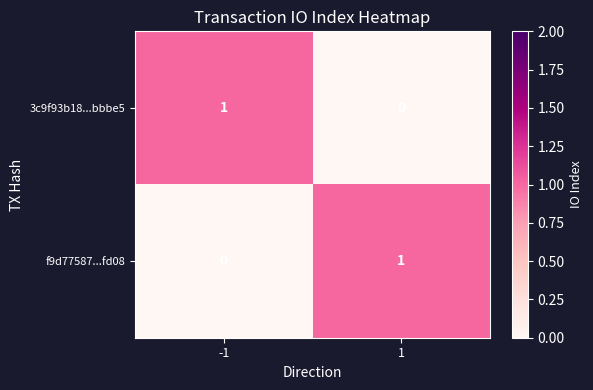

How many data points in f9d77587...fd08 are less than 1?

1